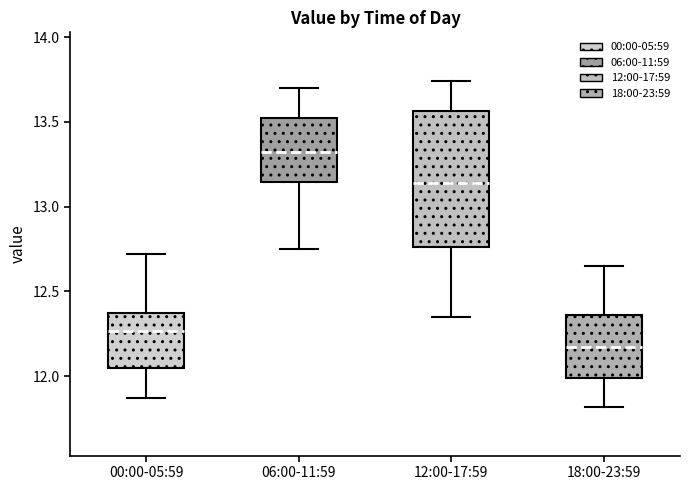

Which box's median line is the lowest?

18:00-23:59